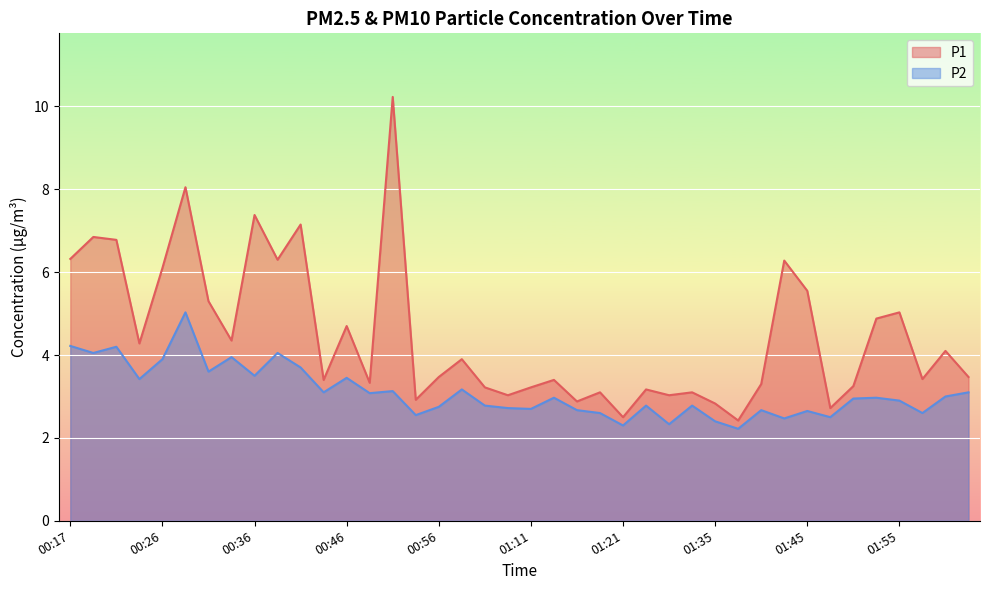

True or false: P1 and P2 intersect in this chart.

False